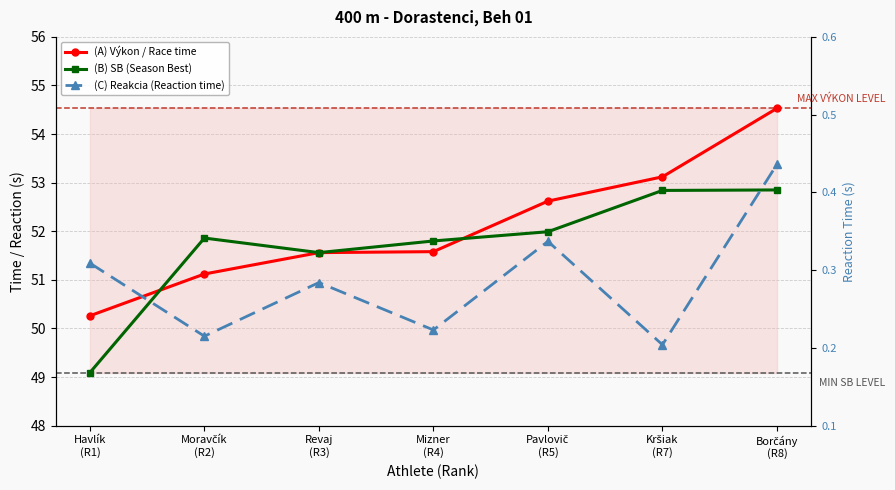

Count the number of categories in the chart.

7